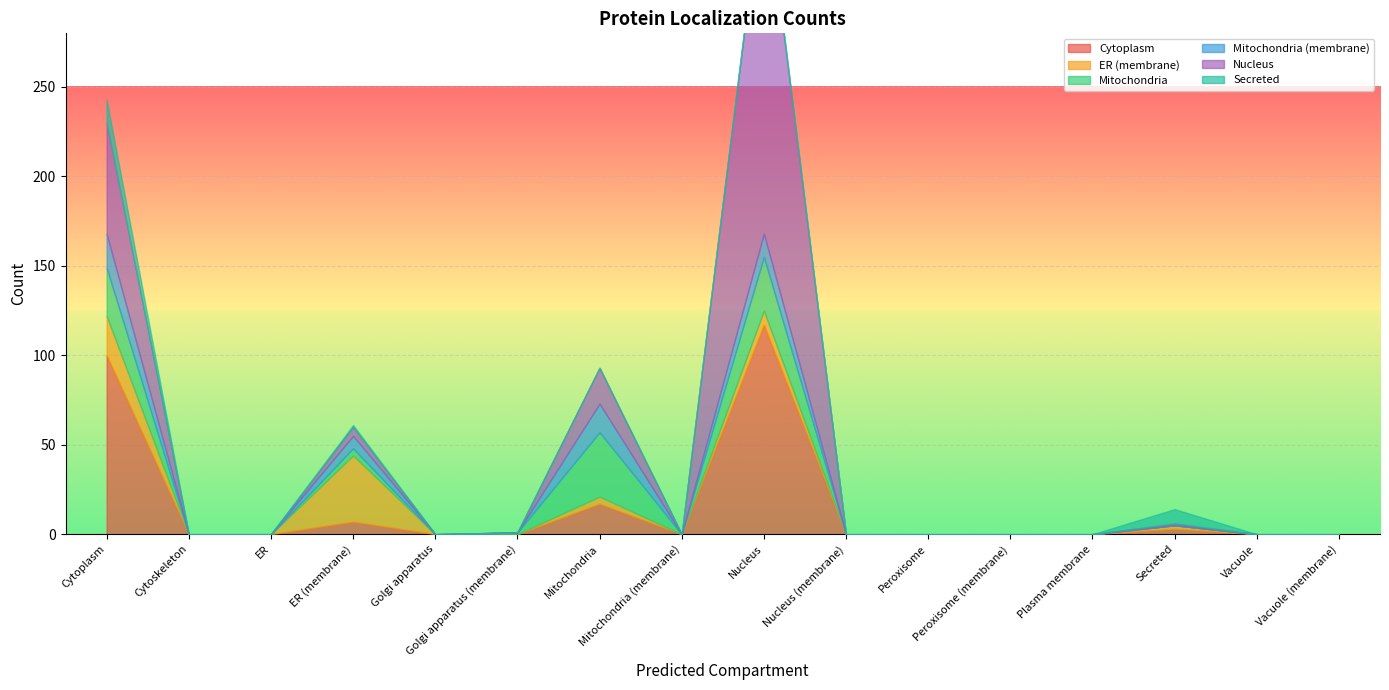

The value of Cytoplasm at Peroxisome (membrane) is 0. True or false?

True